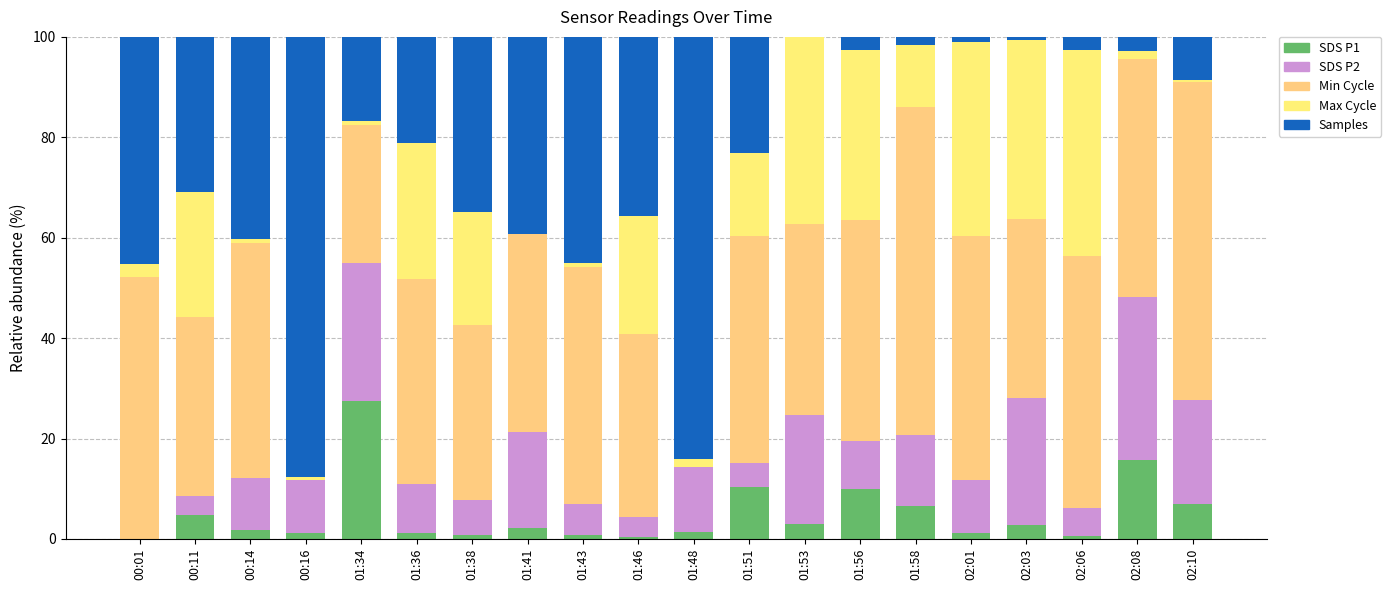

What value does the Samples series have at 00:16?

87.6